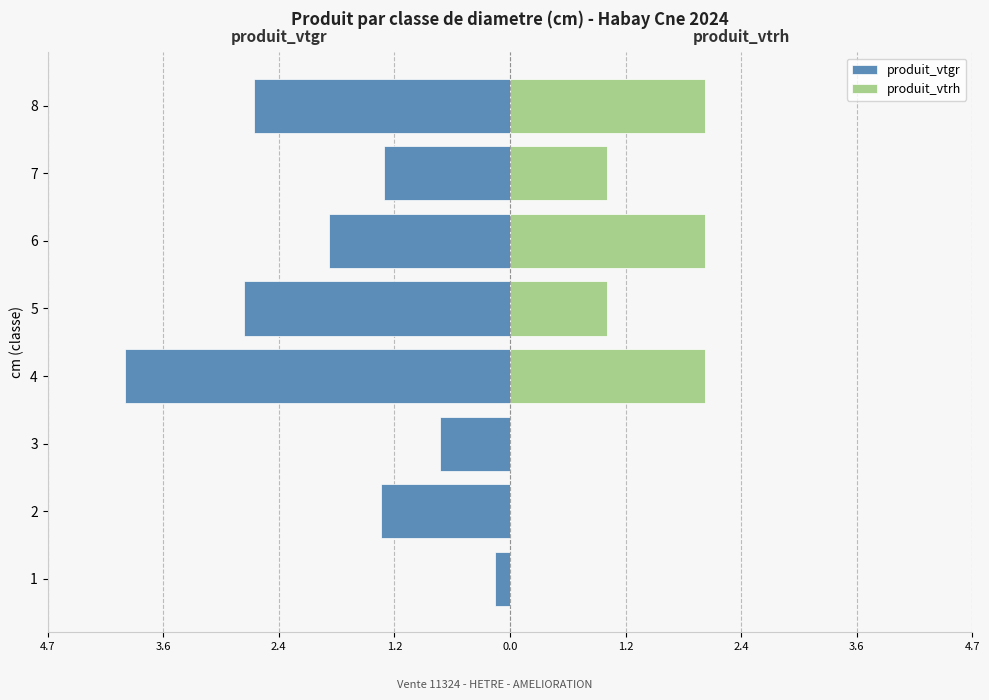

Reading right to left, transcribe all the data shown in this chart.

produit_vtgr: -2.6	-1.3	-1.9	-2.7	-3.9	-0.7	-1.3	-0.1
produit_vtrh: 2.0	1.0	2.0	1.0	2.0	0.0	0.0	0.0